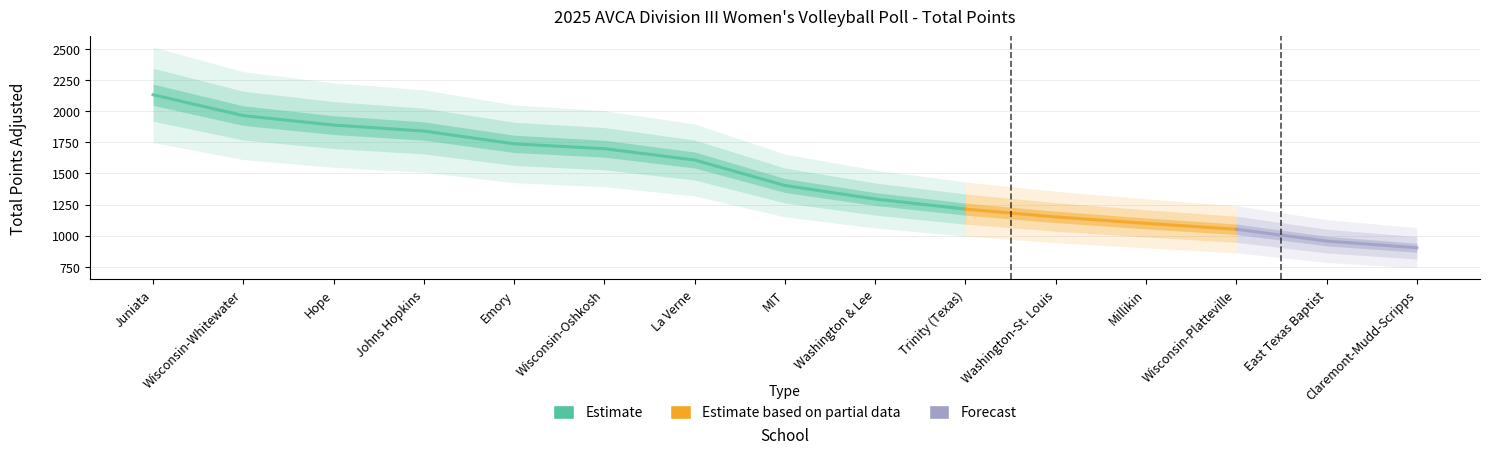

What is the greatest value displayed?

2133